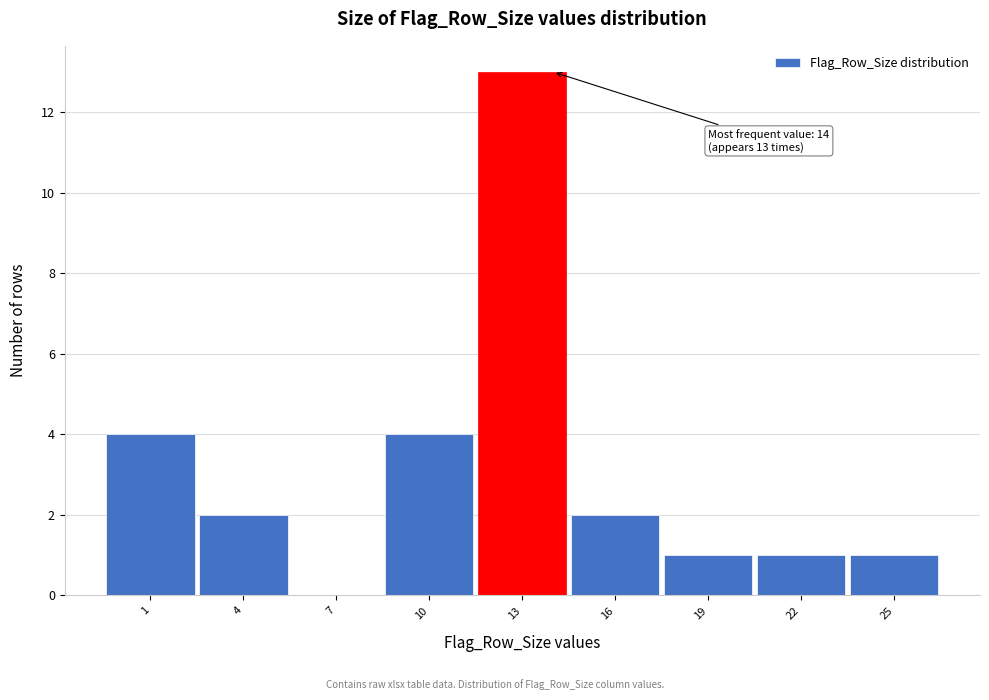

Over which range of the x-axis is the bar tallest?

11.5 to 14.5